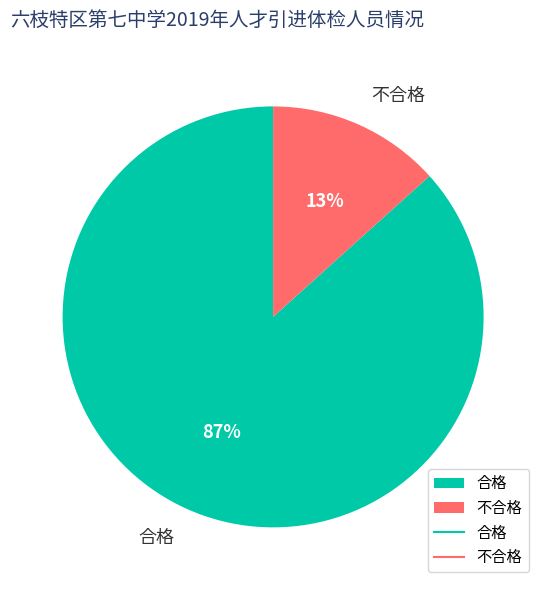

Between 不合格 and 合格, which is larger?

合格